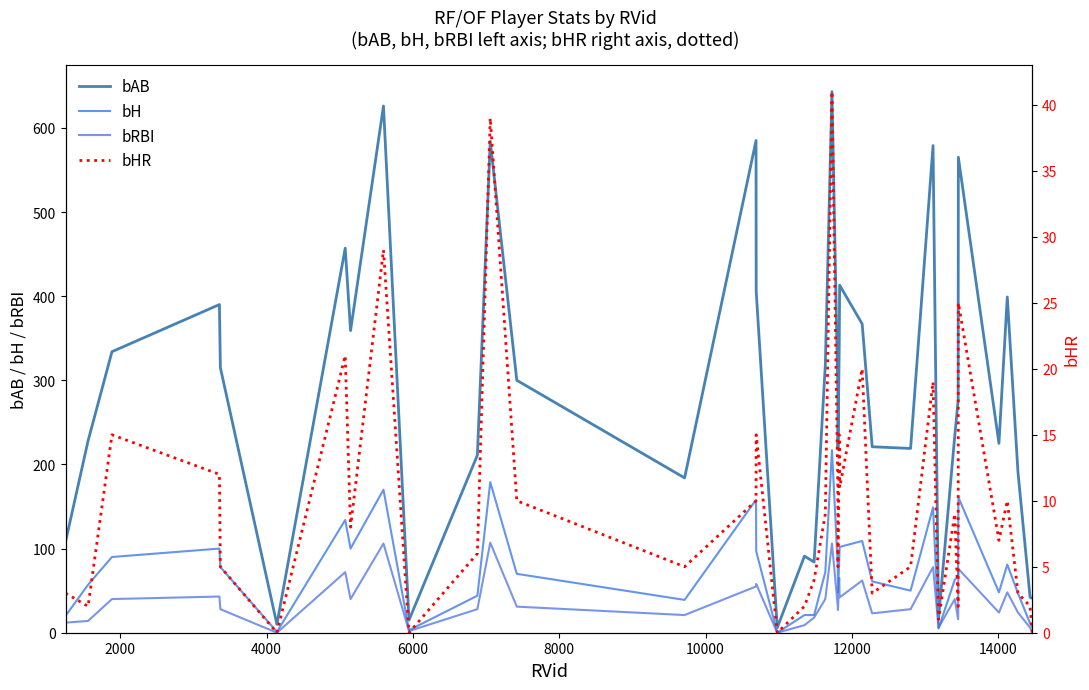

After their last crossing, which series has the higher values: bH or bRBI?

bH